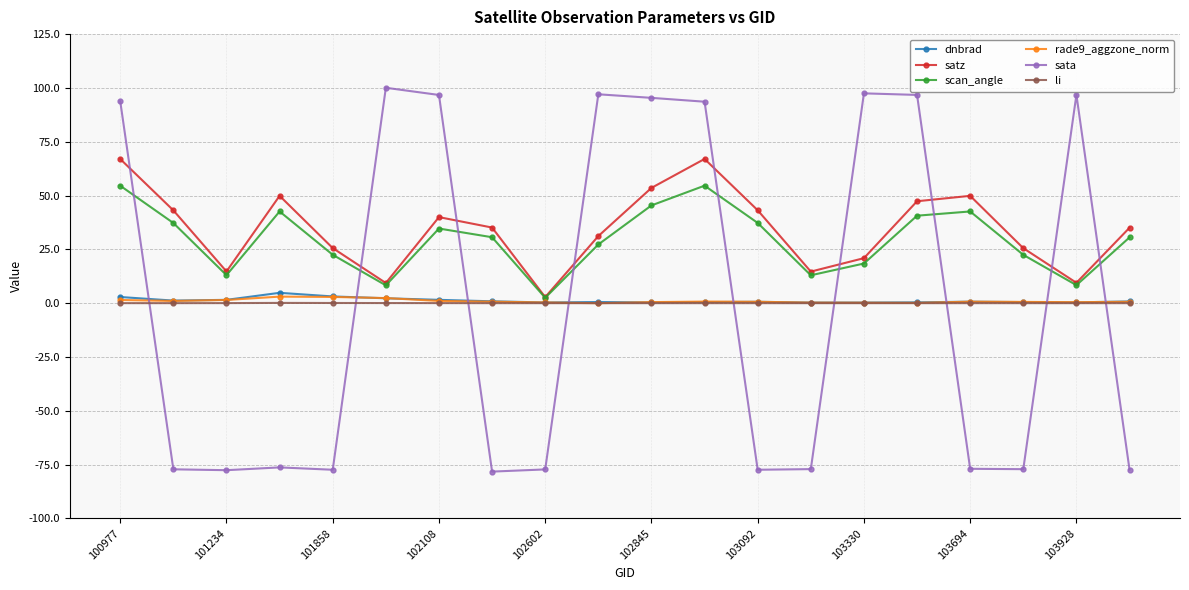

Does the chart display data point markers on the line(s)?

Yes